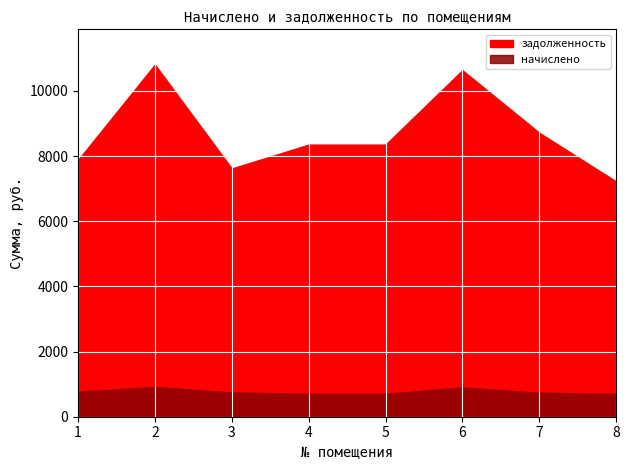

Where is начислено nearest to the value 808?

1